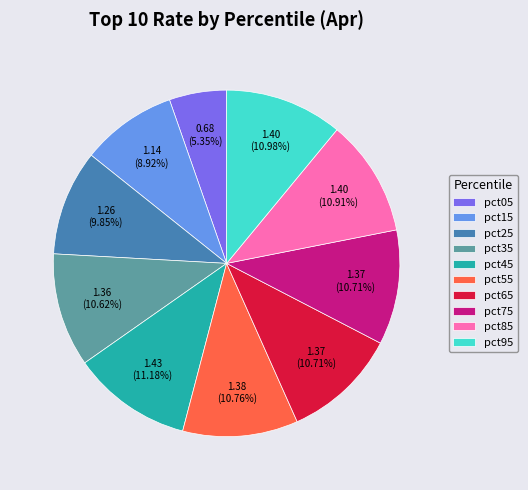

Does any single category account for the majority?

No